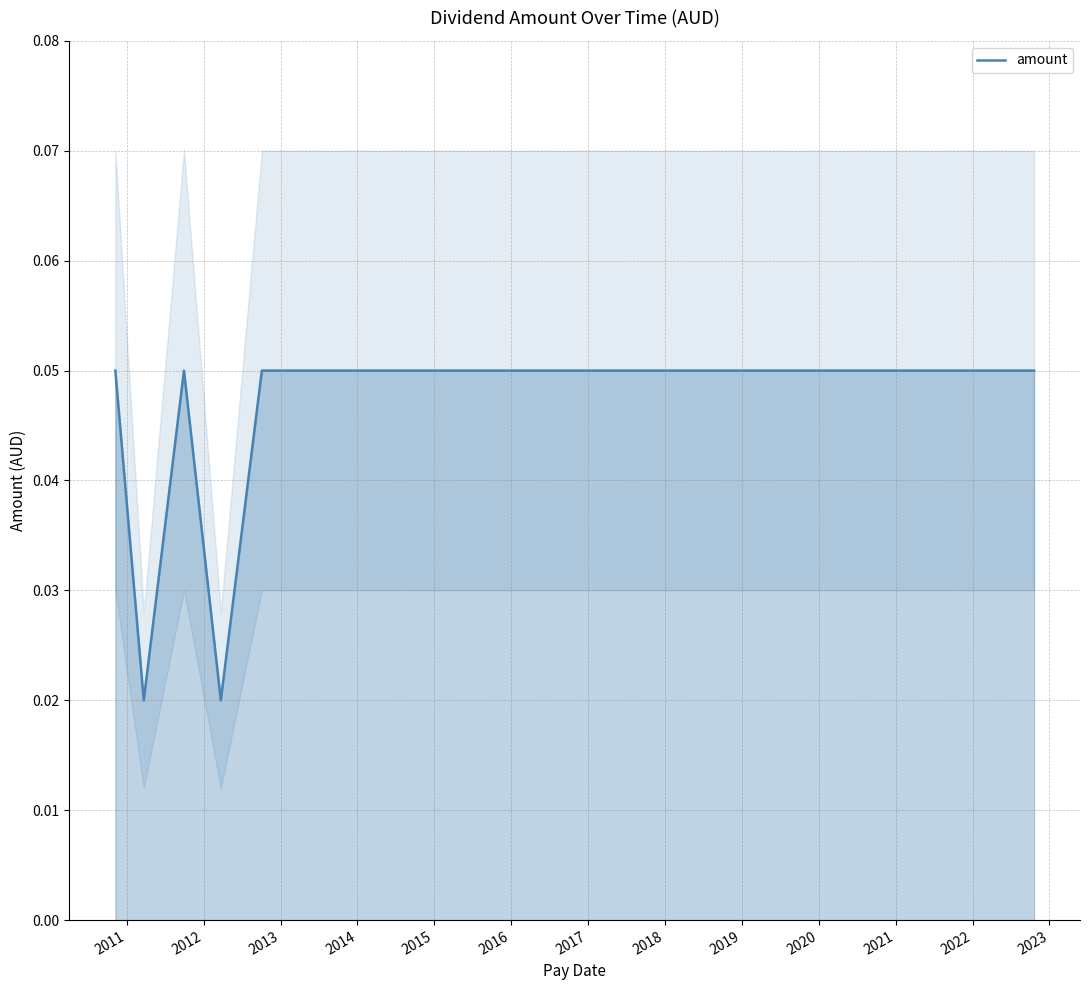

The chart shows a value of 0.1 at 2016. True or false?

False